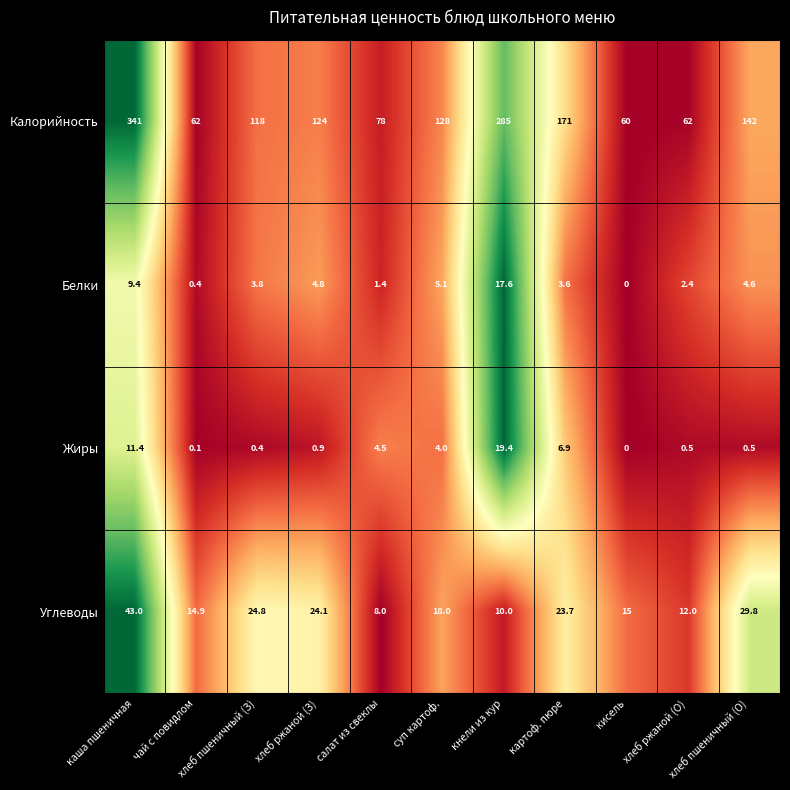

What is the total value across all series at картоф. пюре?

205.2